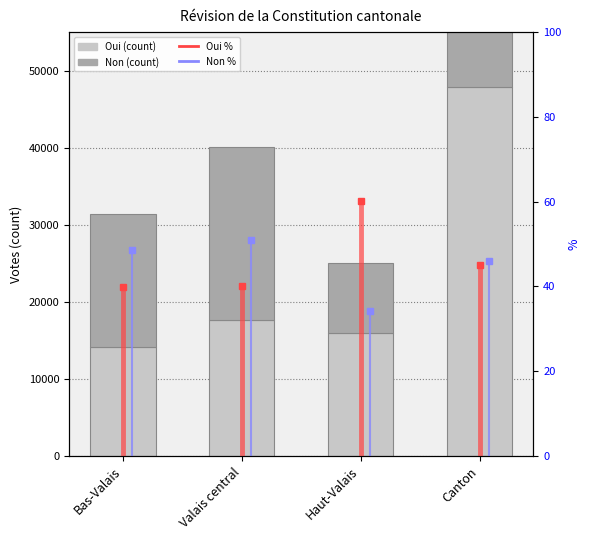

At how many categories does at least one series exceed 32435?

1